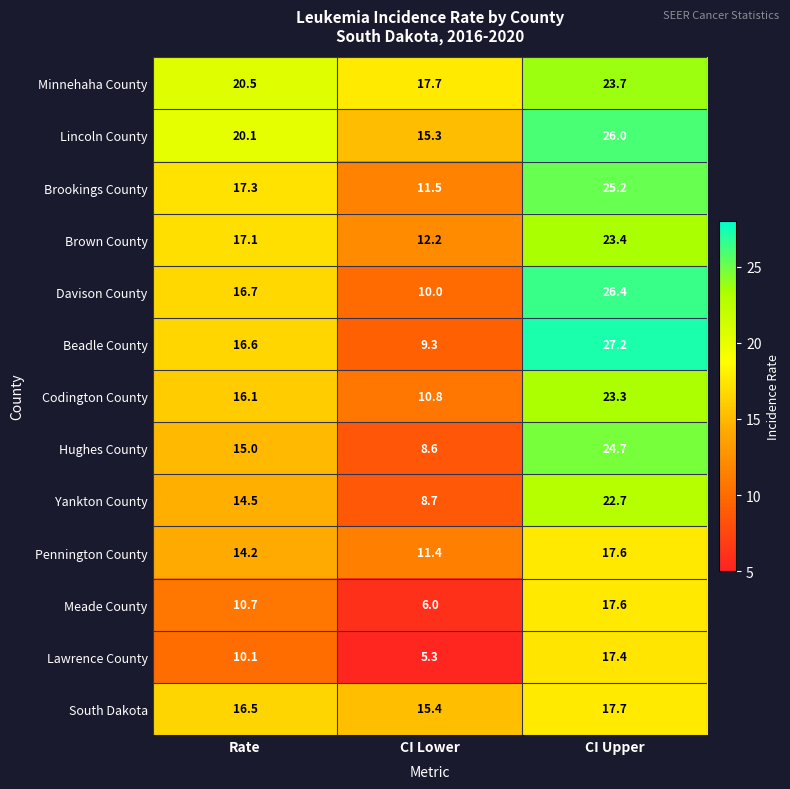

Where does the Davison County series first go above 16?

Rate